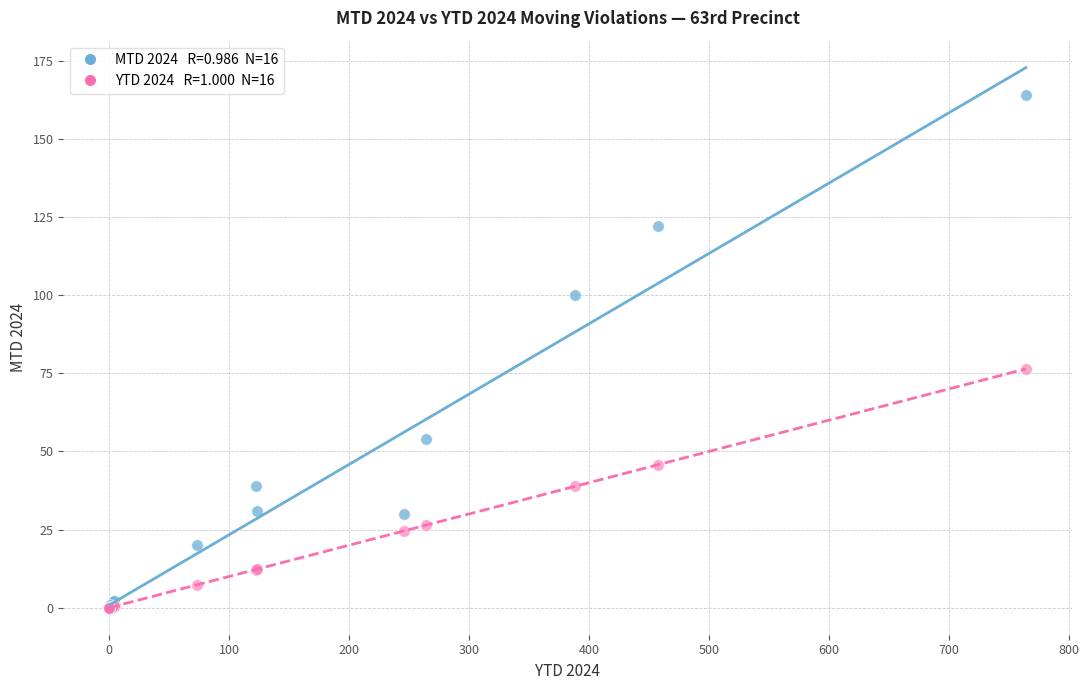

Across all series, what Y value is closest to 82?

76.4